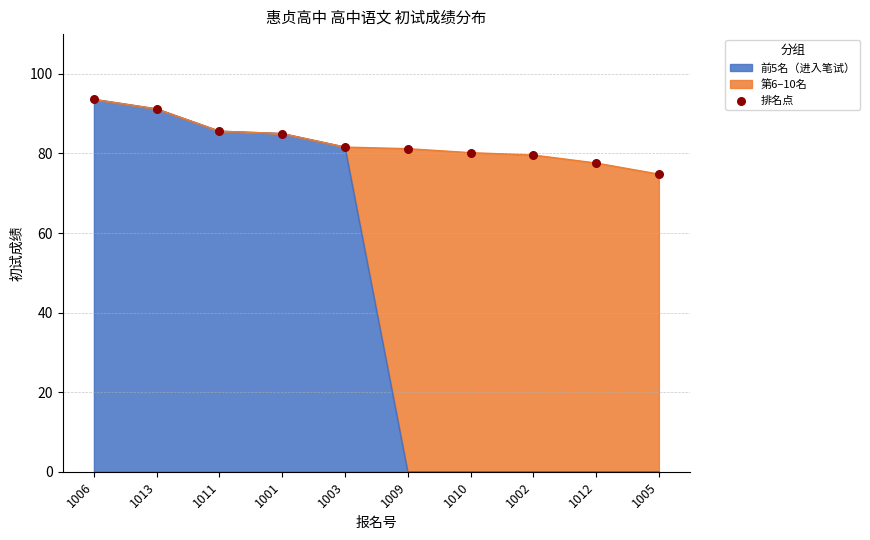

Which has a higher value, 1010 or 1013?

1013